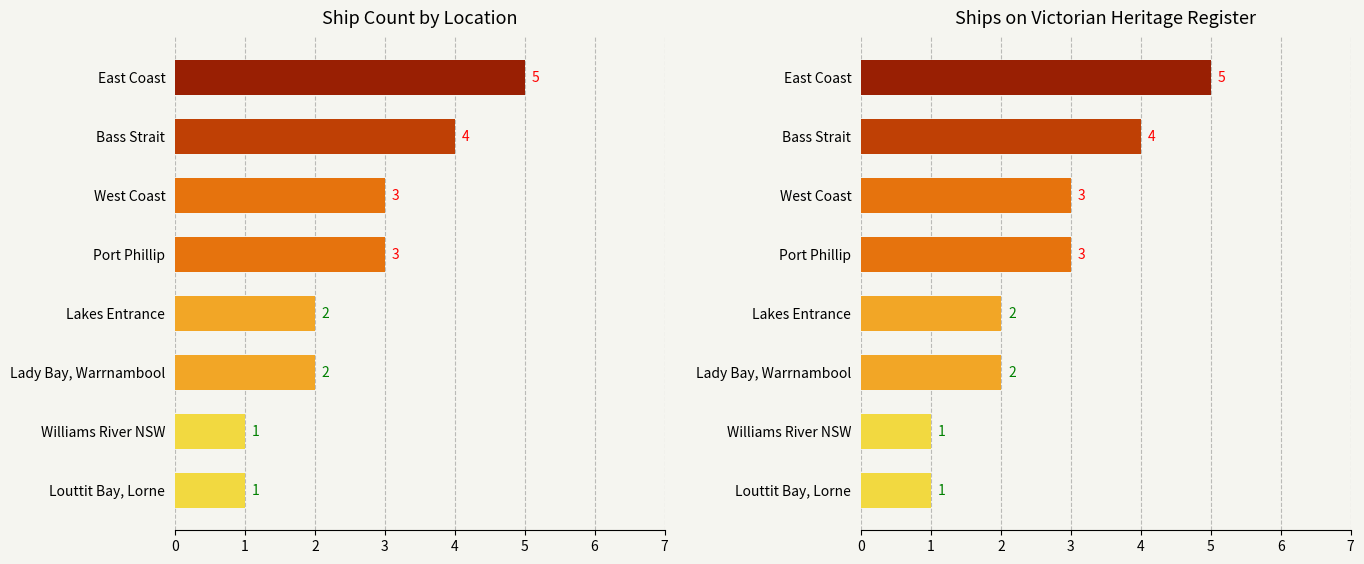

Read the value at East Coast.

5